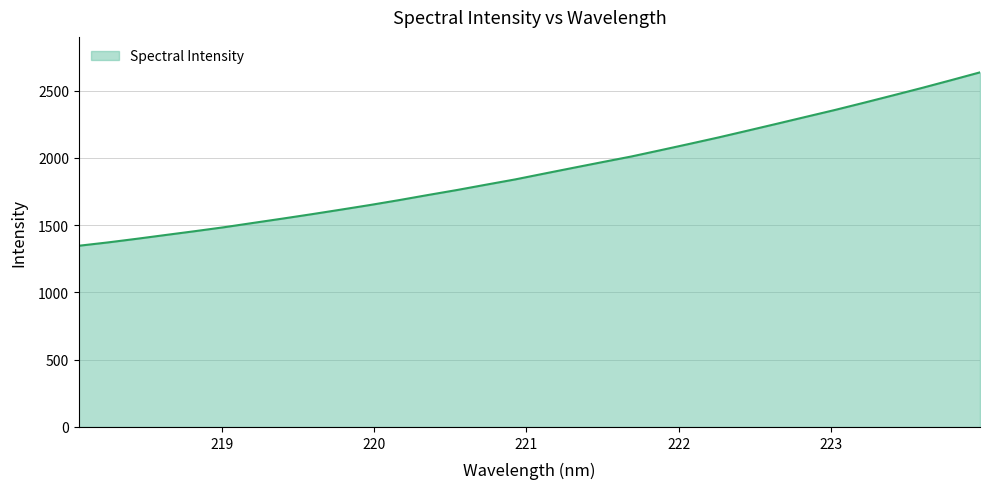

What is the smallest value displayed?

1346.5